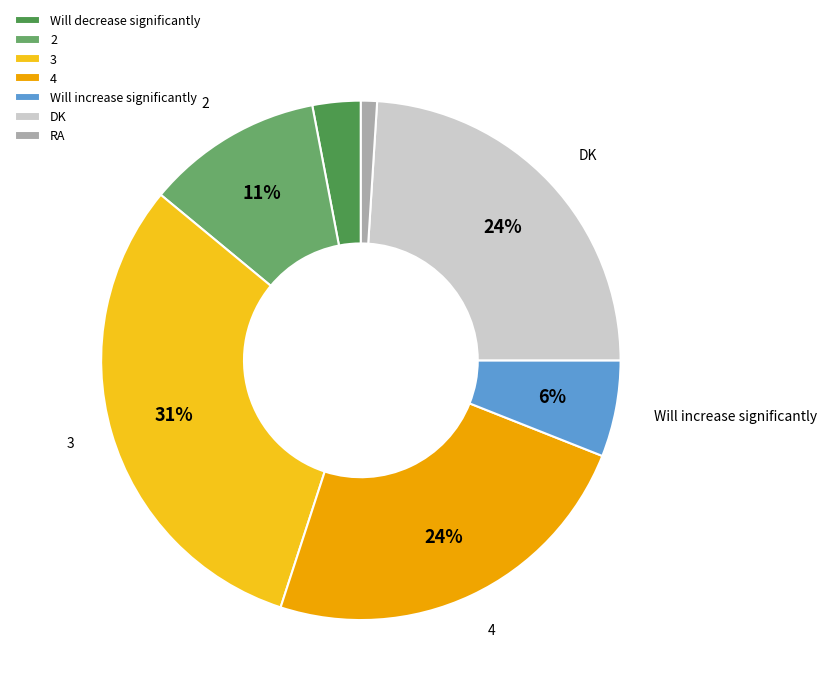

To the nearest percent, what is the combined percentage of Will increase significantly and Will decrease significantly?

9%